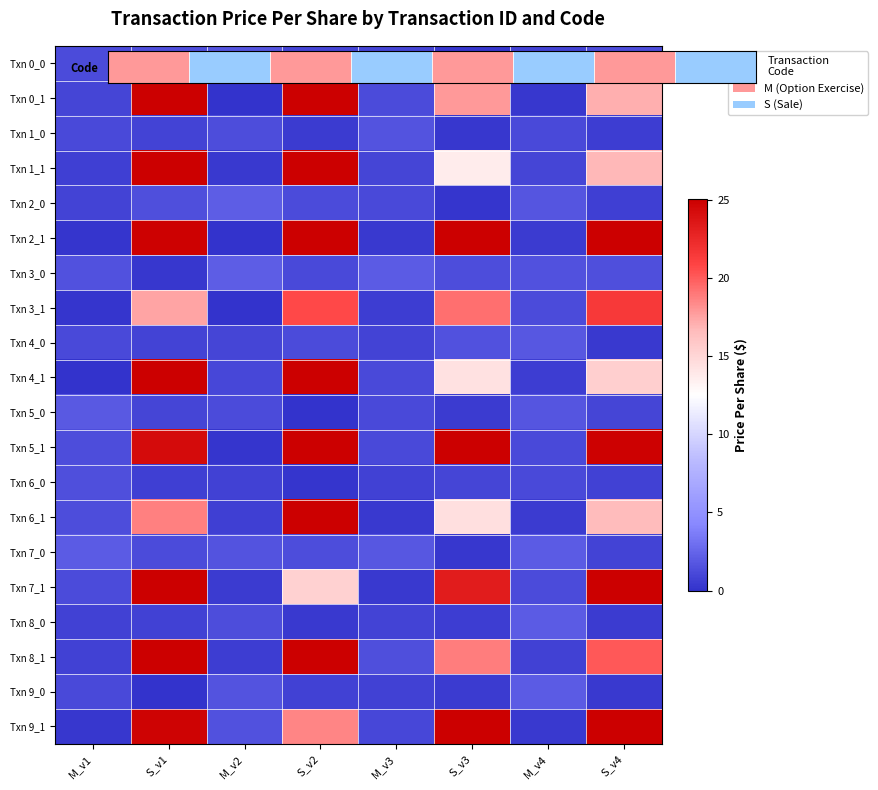

How many series are shown in this chart?

20